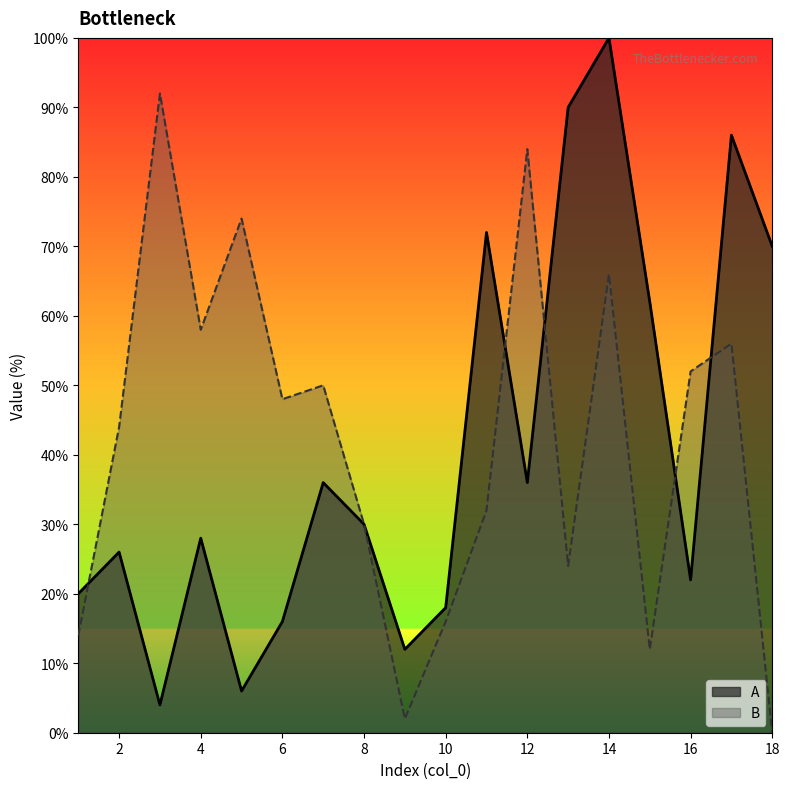

Where do A and B first cross each other?

1 and 2